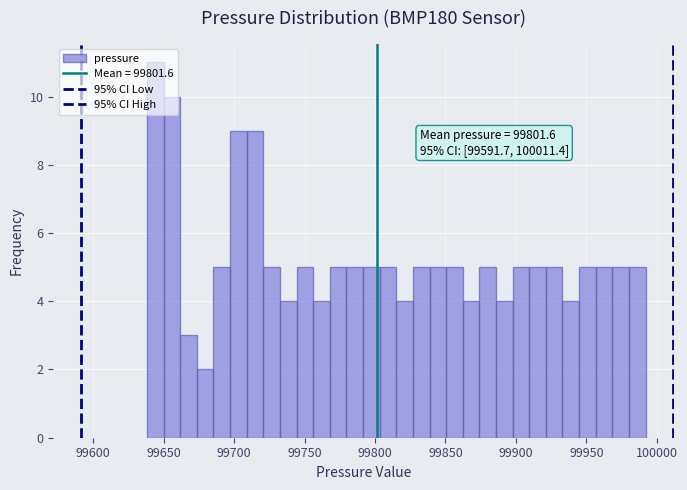

Read against the x-axis, roughly where is the centre of the tallest bar?

99645